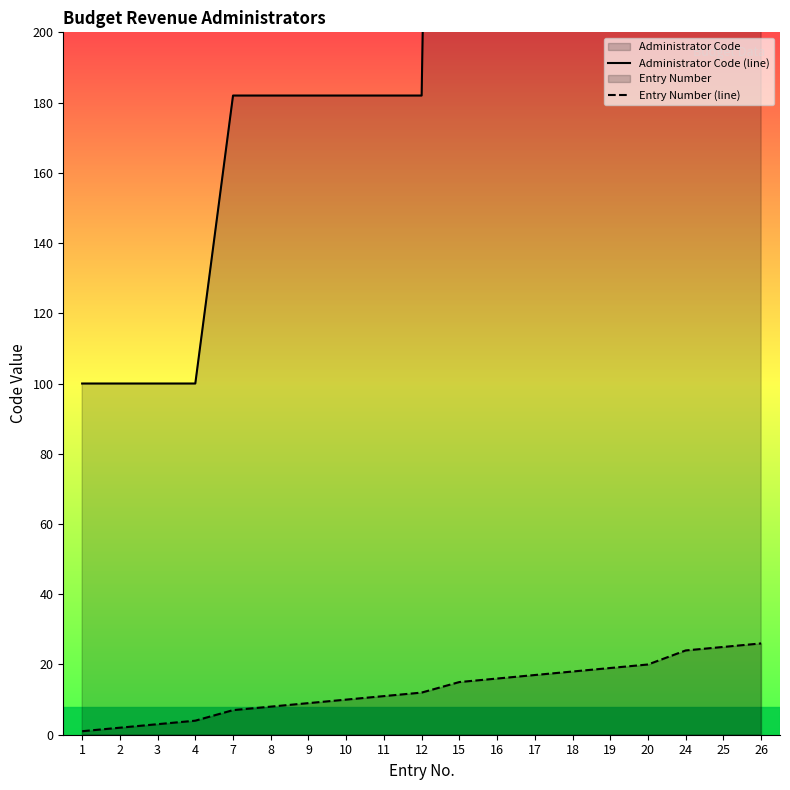

What is the sum of all Entry Number (line) values?

247